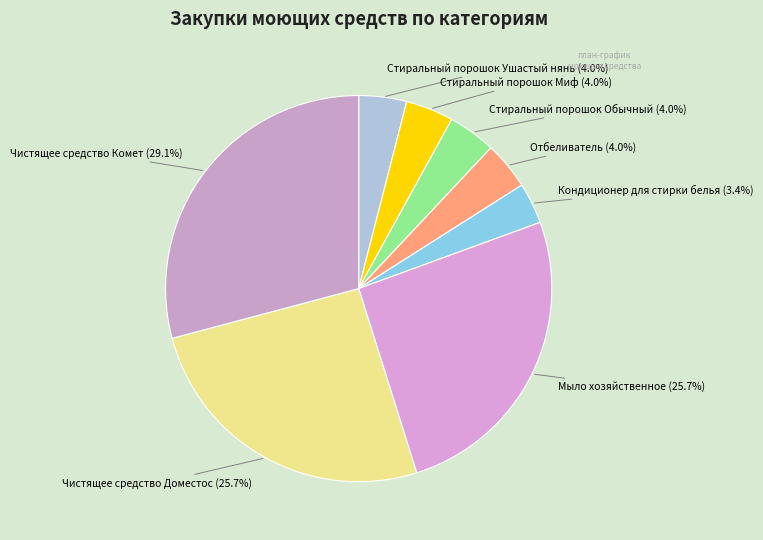

Which slice is the largest?

Чистящее средство Комет